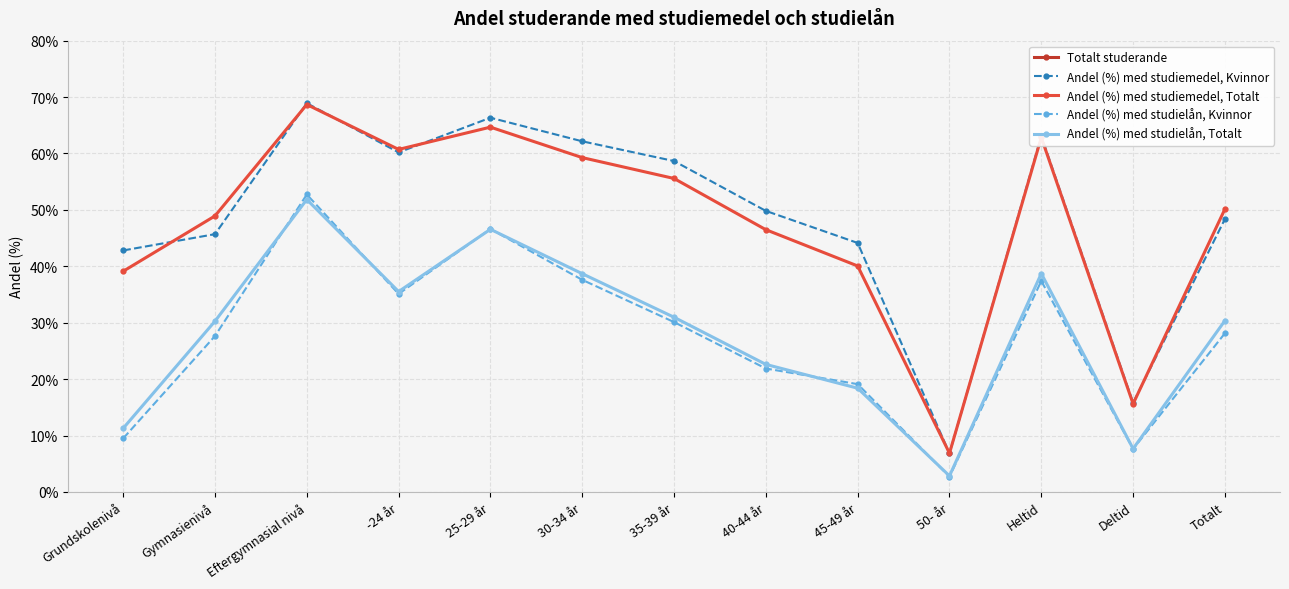

True or false: Andel (%) med studiemedel, Totalt has a value of 11.2 at Gymnasienivå.

False